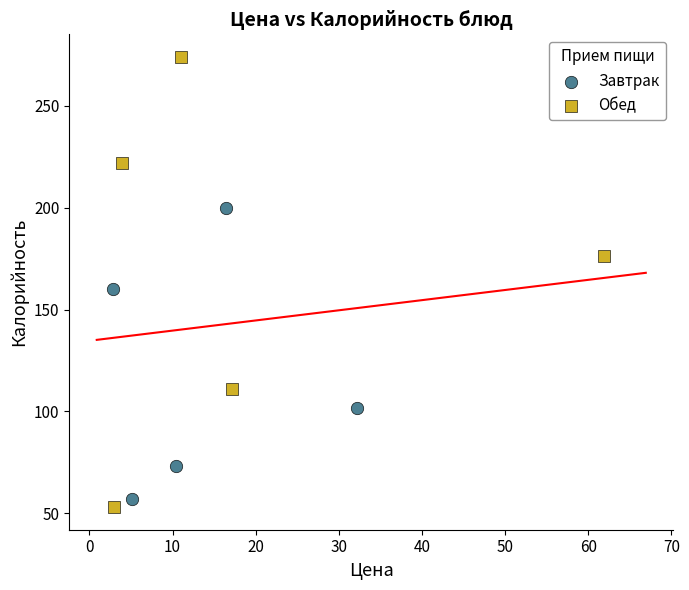

What are all the series names shown in the legend?

Завтрак, Обед